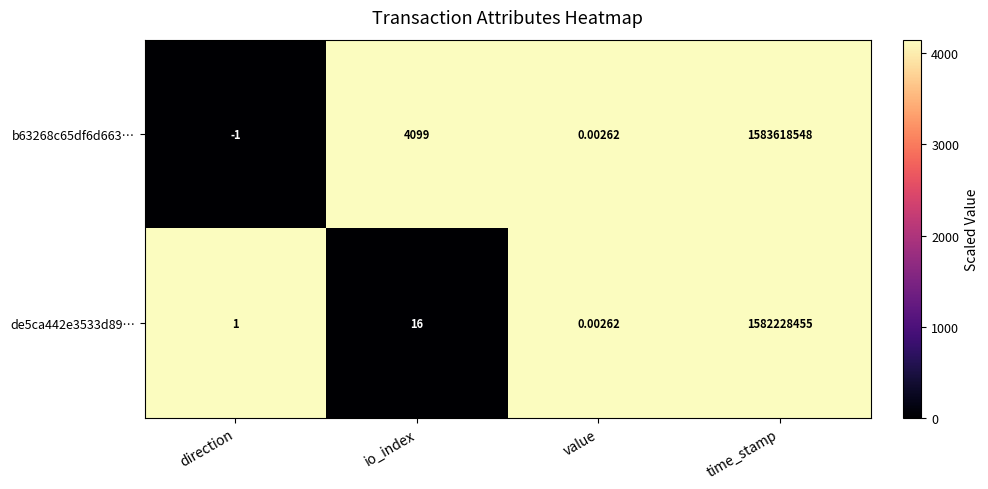

Is the value of de5ca442e3533d89… at time_stamp greater than the value of b63268c65df6d663… at time_stamp?

No